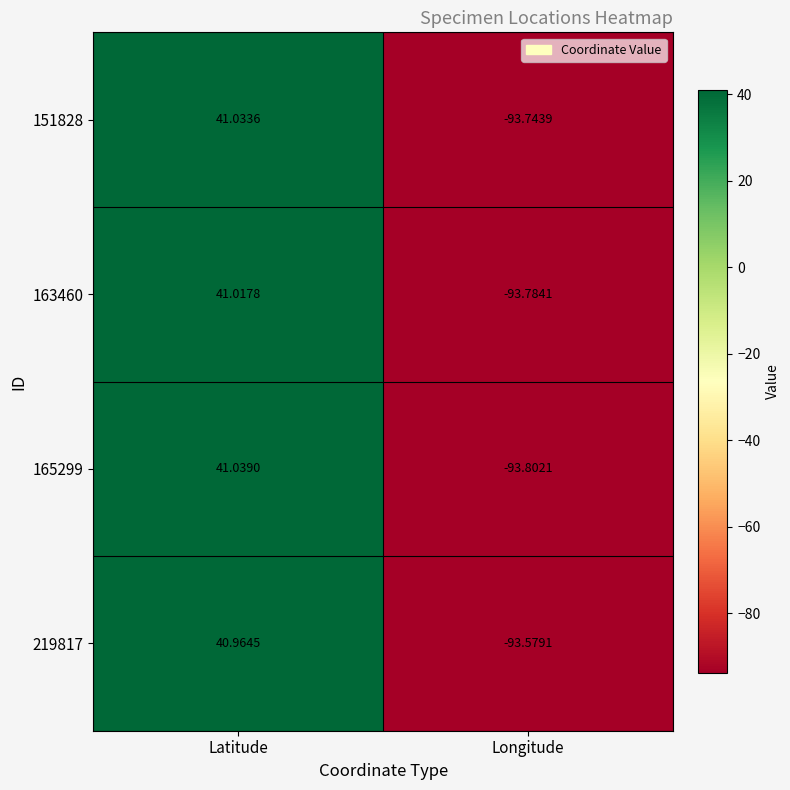

At which label is 151828 closest to -26?

Latitude